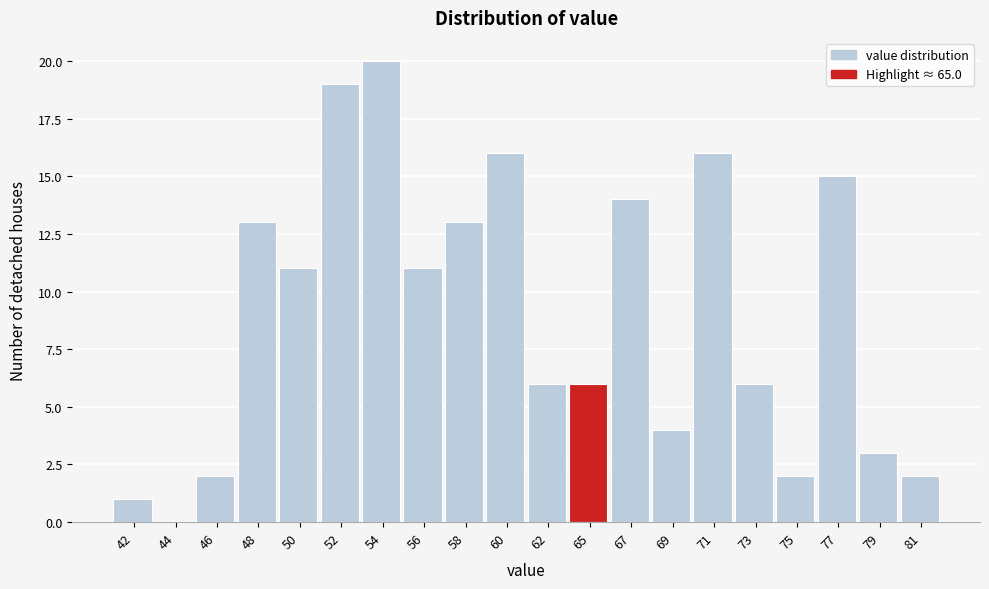

Reading right to left, list all the values displayed in this chart.

81=2	79=3	77=15	75=2	73=6	71=16	69=4	67=14	65=6	62=6	60=16	58=13	56=11	54=20	52=19	50=11	48=13	46=2	44=0	42=1